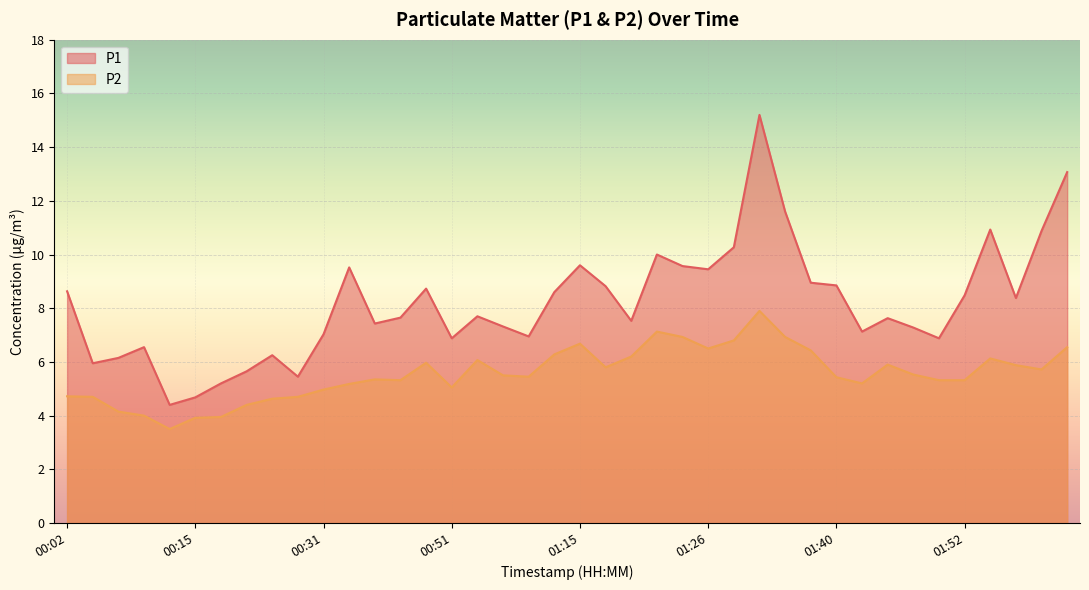

What is the minimum value for P1?

4.4